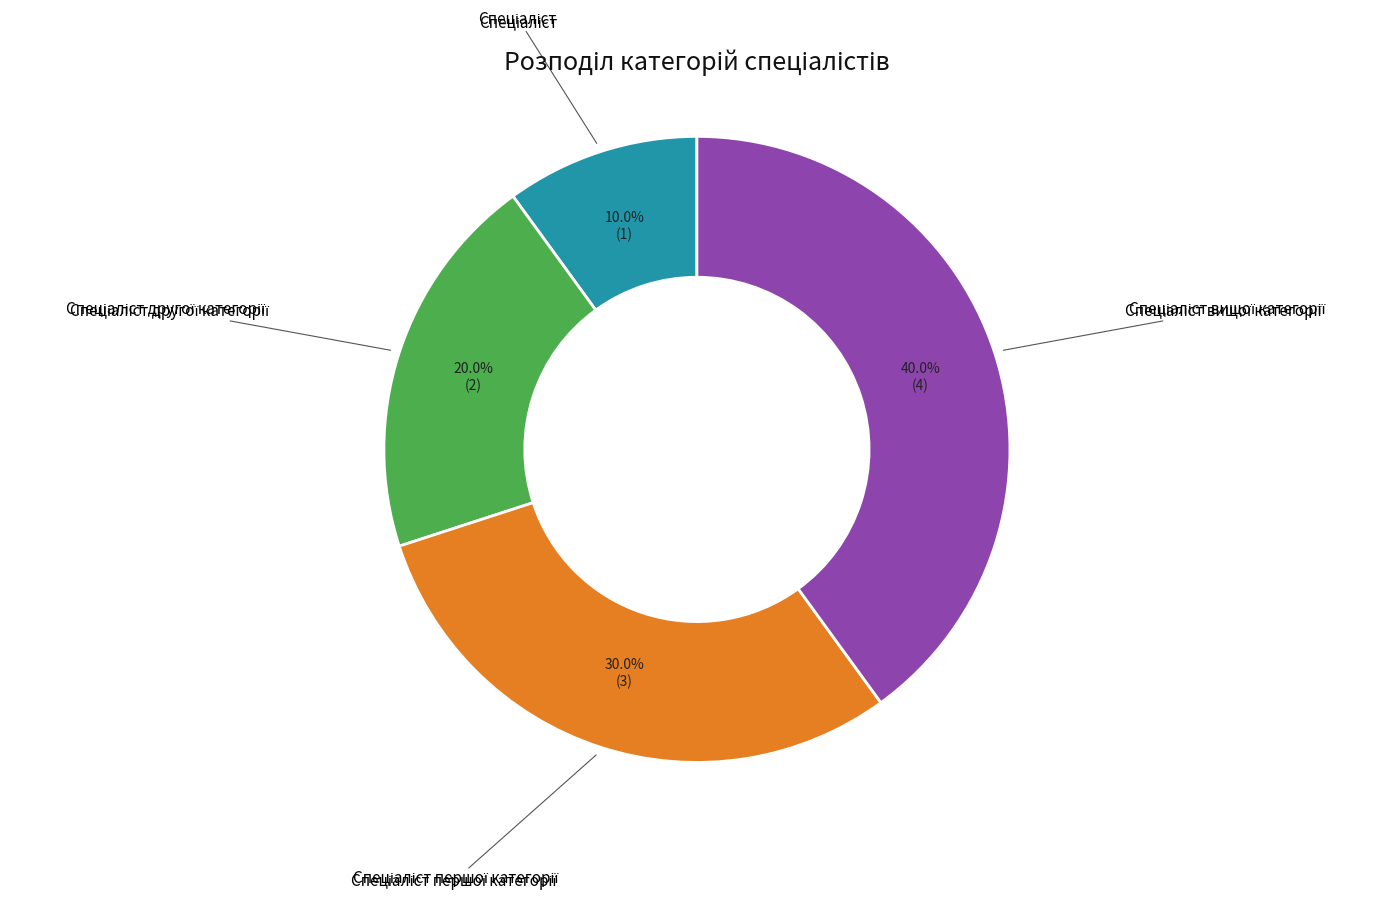

Is there any slice that represents more than half of the pie?

No